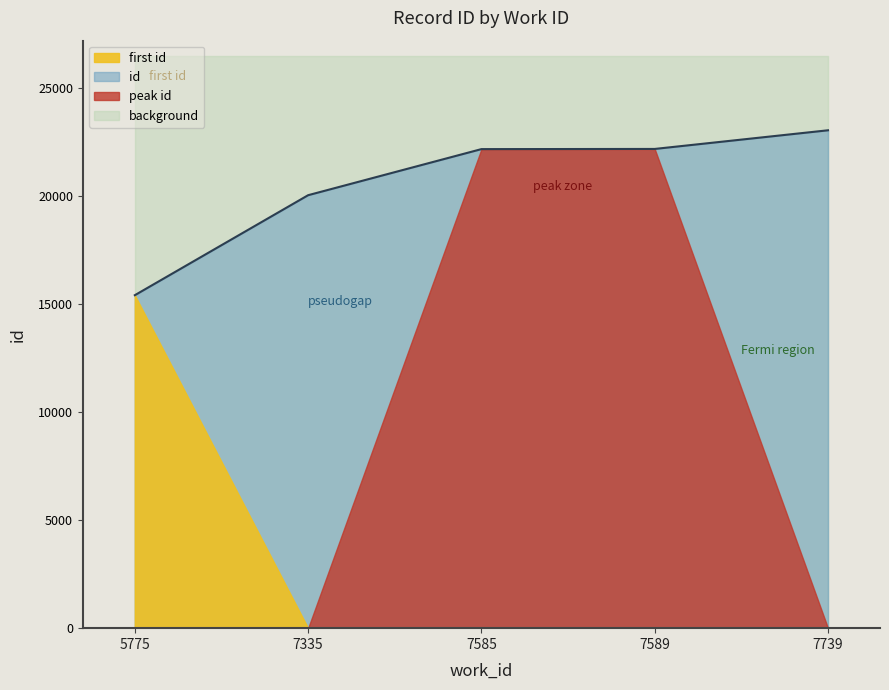

What is the difference between the values at 7335 and 7739?

3003